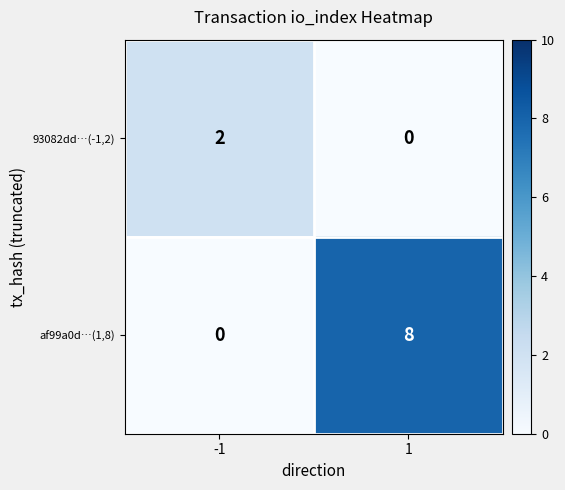

What is the difference between the maximum and minimum values in the af99a0d…(1,8) series?

8